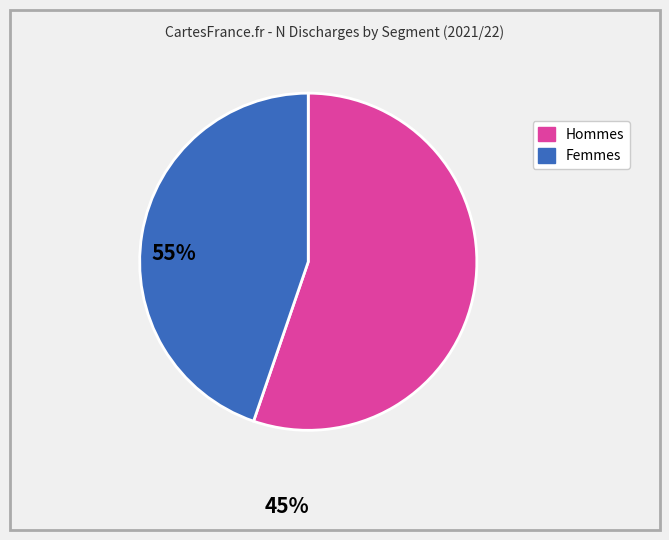

Is there a majority slice in this chart?

Yes